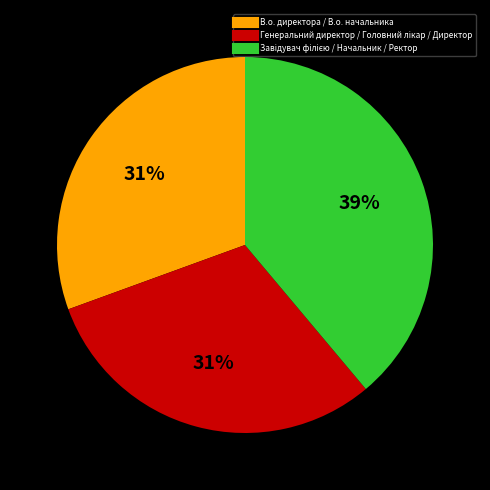

How many slices are in this pie chart?

3